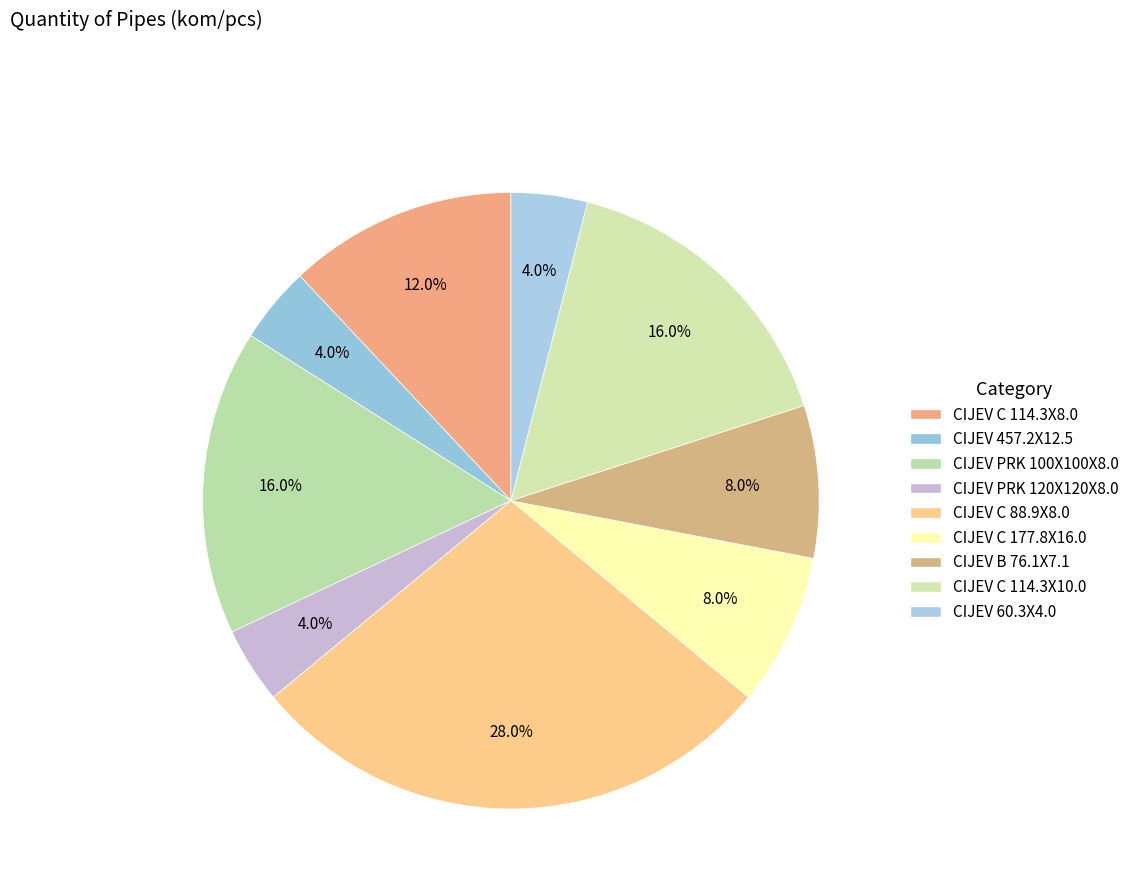

Rank the categories by value from lowest to highest.

CIJEV 457,2X12,5X=6000;EN 10216-1, CIJEV PRAVOKUTNA PC 120X120X8,0X6000, CIJEV 60,3X4,0X>=6000;HRN EN 10216-1, CIJEV C 177,8X16,0X6000;S355J2H, CIJEV B;76,1X7,1X6000;S355J2H, CIJEV C 114,3X8,0X12000;S355J2H, CIJEV PRAVOKUTNA PC 100X100X8,0X6000, CIJEV C;114,3X10,0X12000;S355J2H, CIJEV C 88,9X8,0X6000;S355J2H